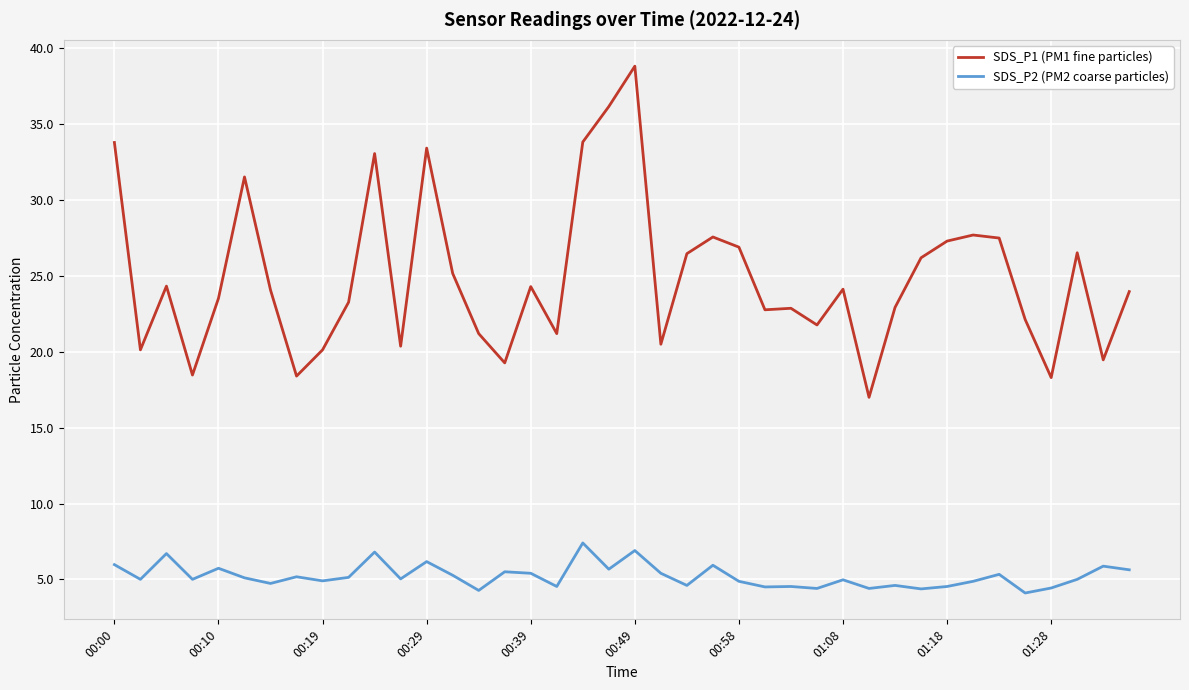

What is the difference between the maximum and minimum values in the SDS_P2 (PM2 coarse particles) series?

3.3